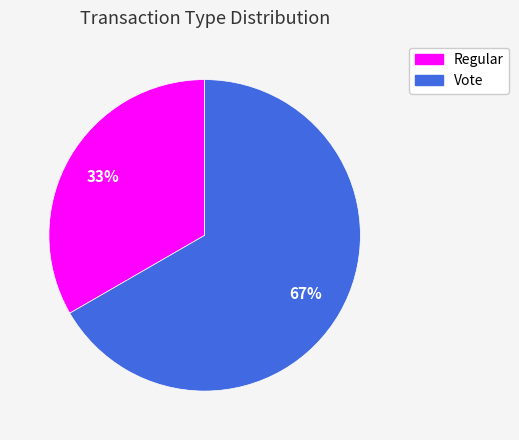

Which category accounts for the majority?

Vote